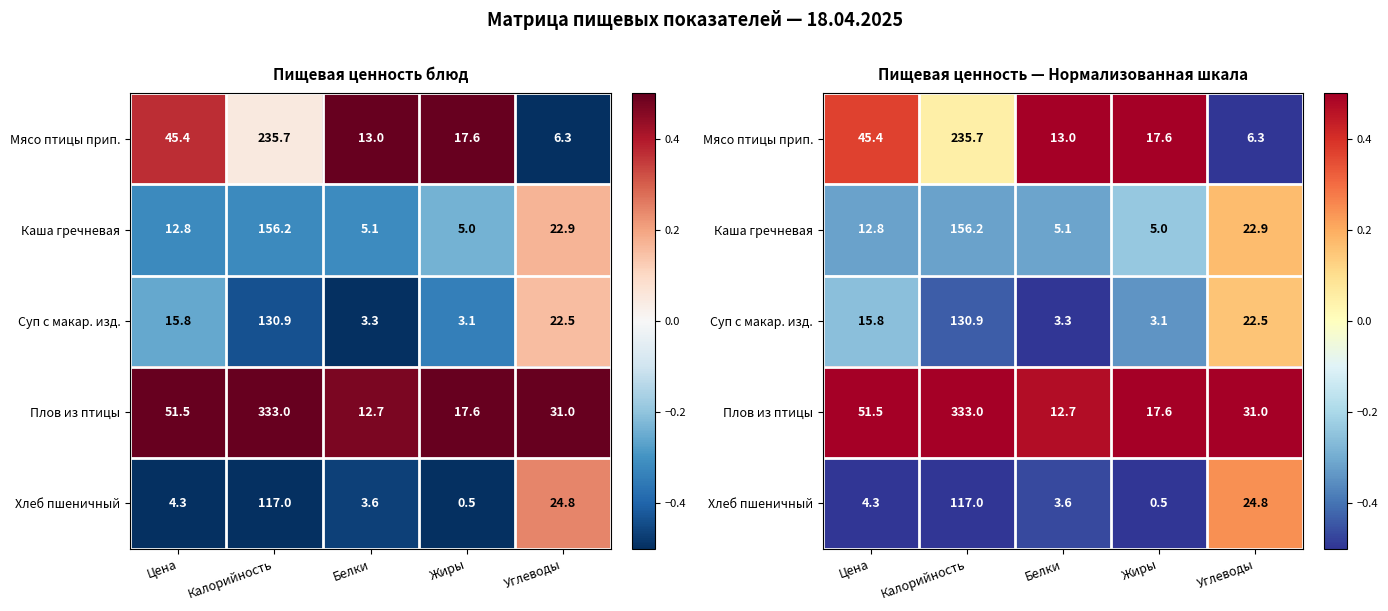

How many Каша гречневая values are between 0 and 1?

1